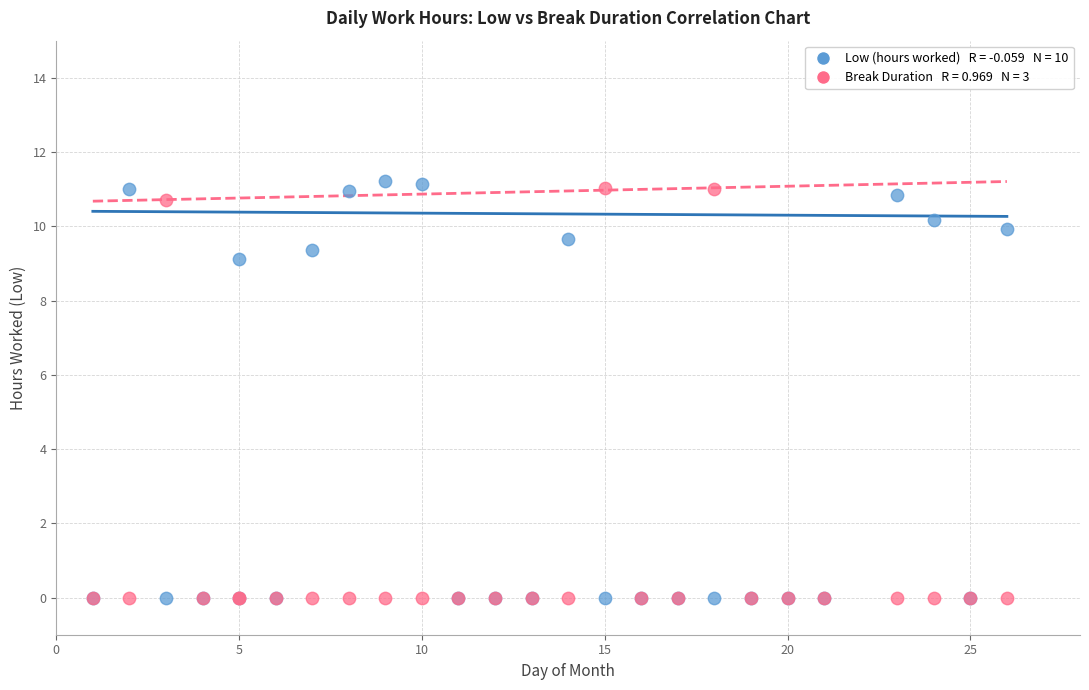

Across all series, what Y value is closest to 5?

9.1